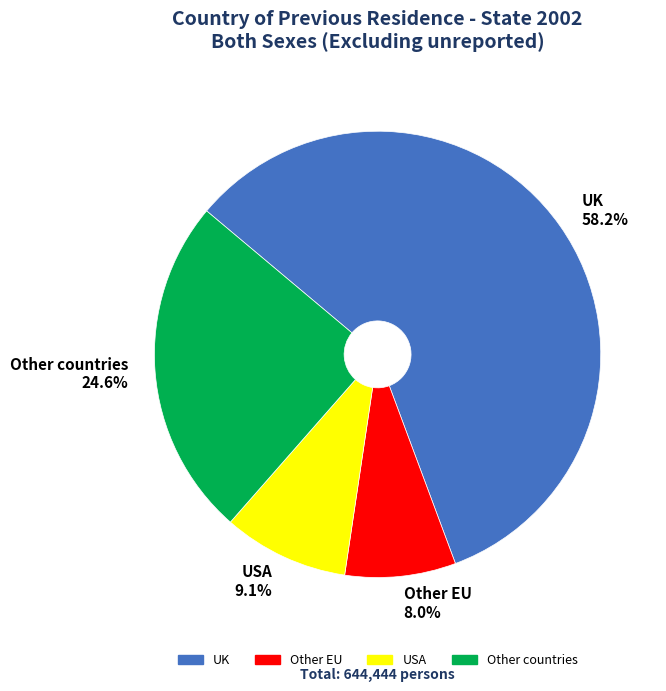

To the nearest percent, what is the average slice percentage?

25%